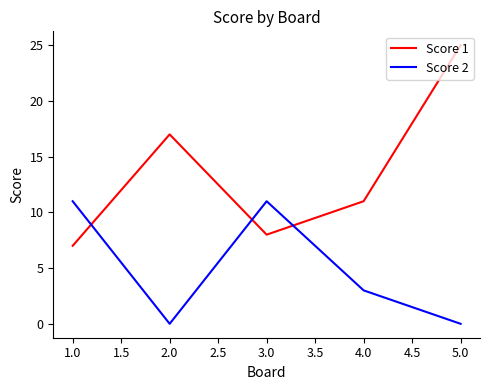

What is the average value of the Score 2 series?

5